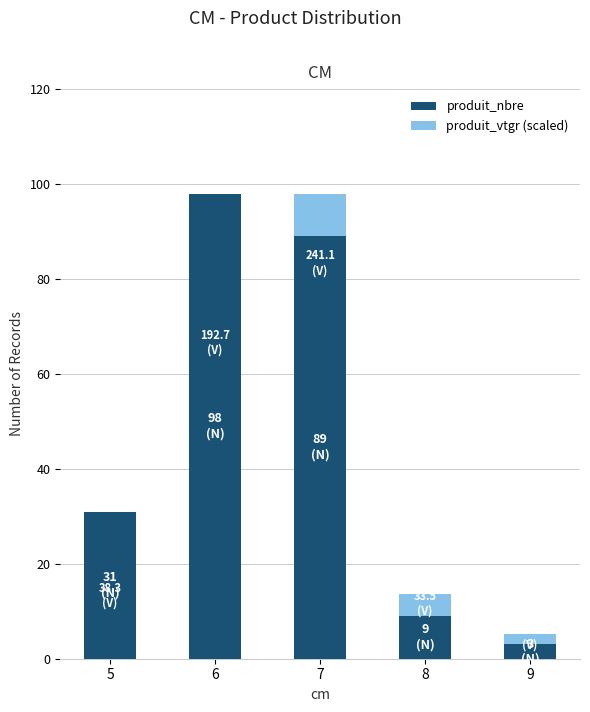

Which series has the largest range (max minus min)?

produit_nbre